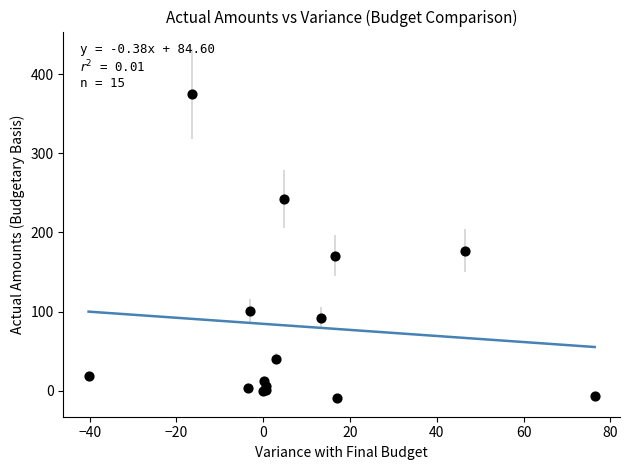

What Y value in the scatter plot is closest to 183?

176.9